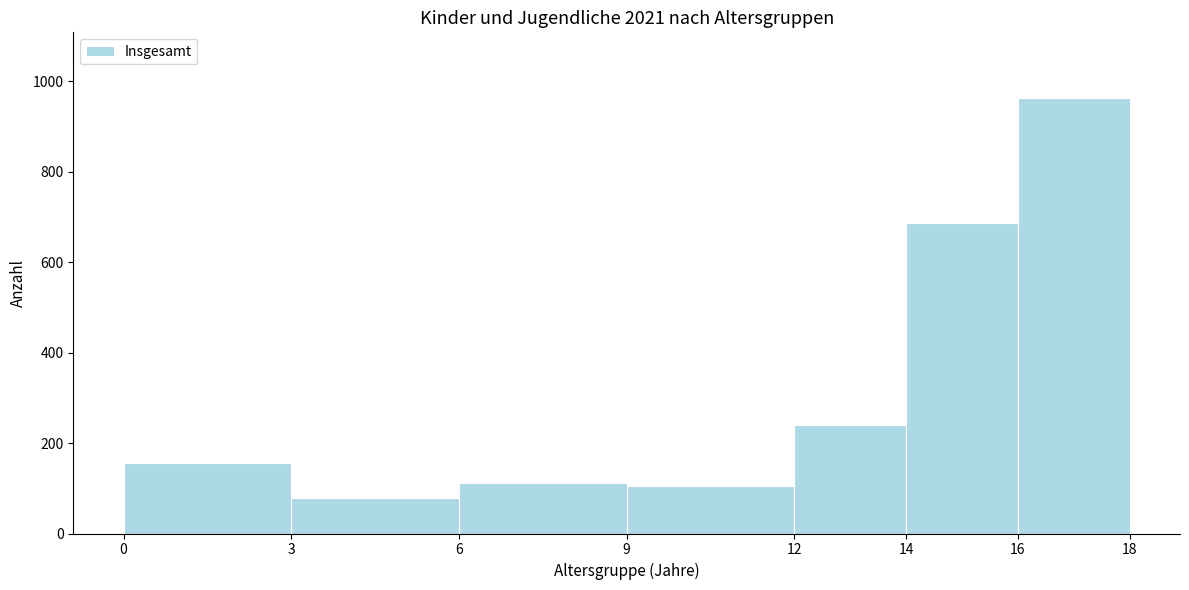

How tall is the bar that spans 16 to 18 on the x-axis? The values are not printed on the chart, so give them approximately, as read against the axis.

960